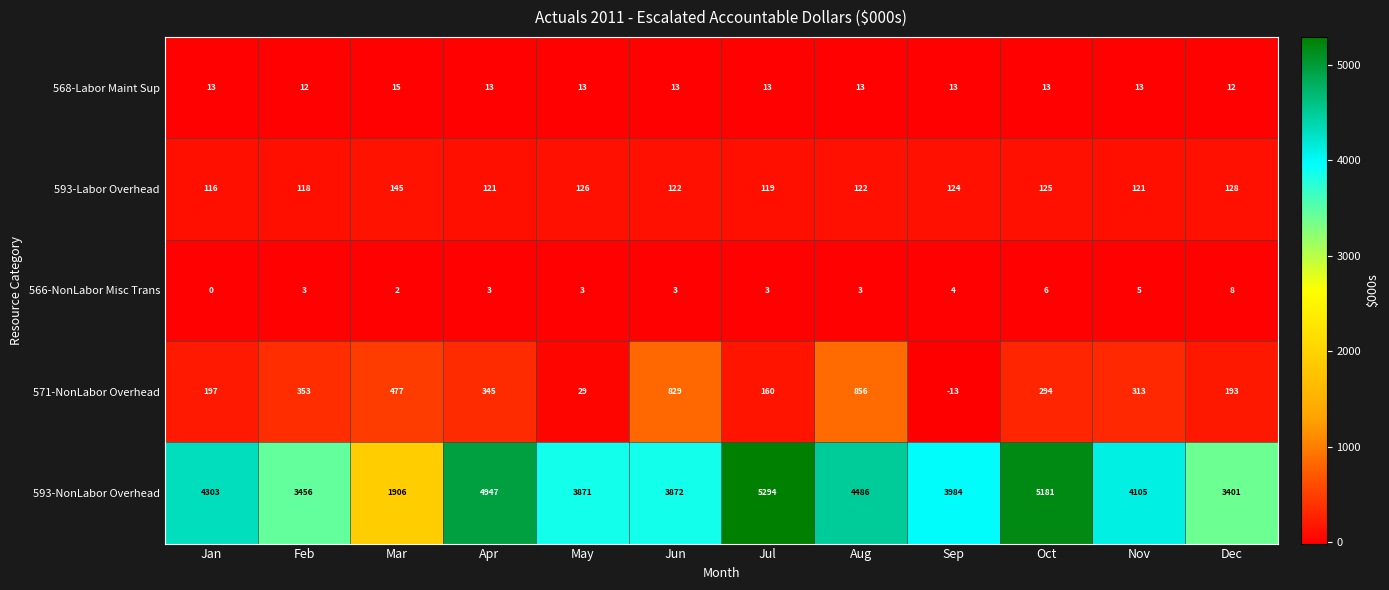

What is the sum of all 593-Labor Overhead values?

1487